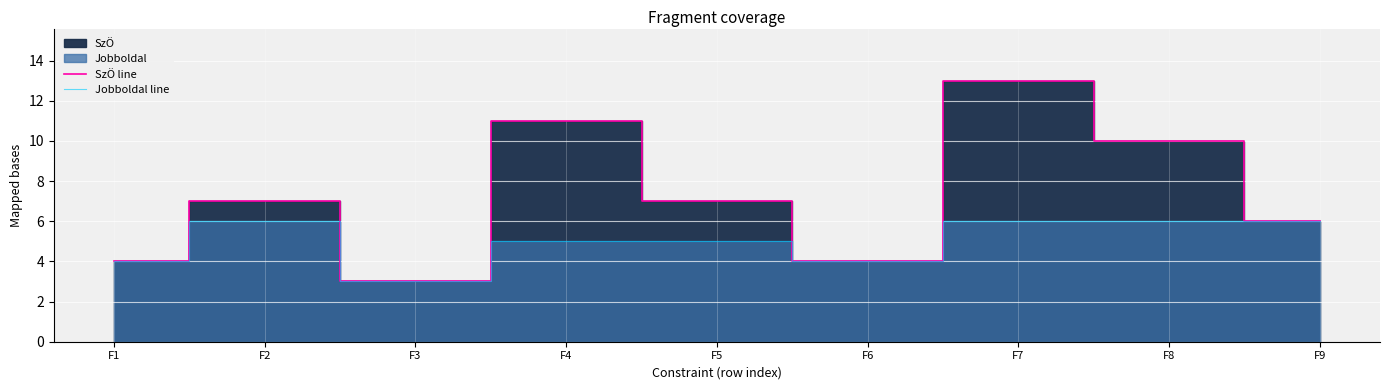

What is the lowest value of the Jobboldal line series?

3